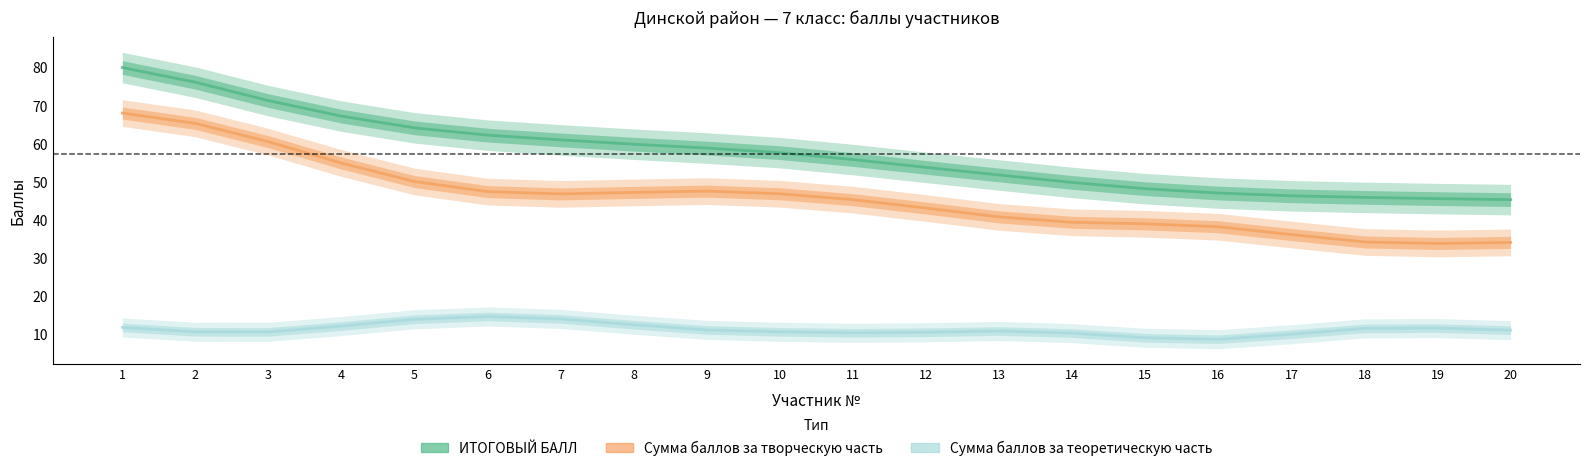

What is the average value of the Сумма баллов за творческую часть series?

46.0